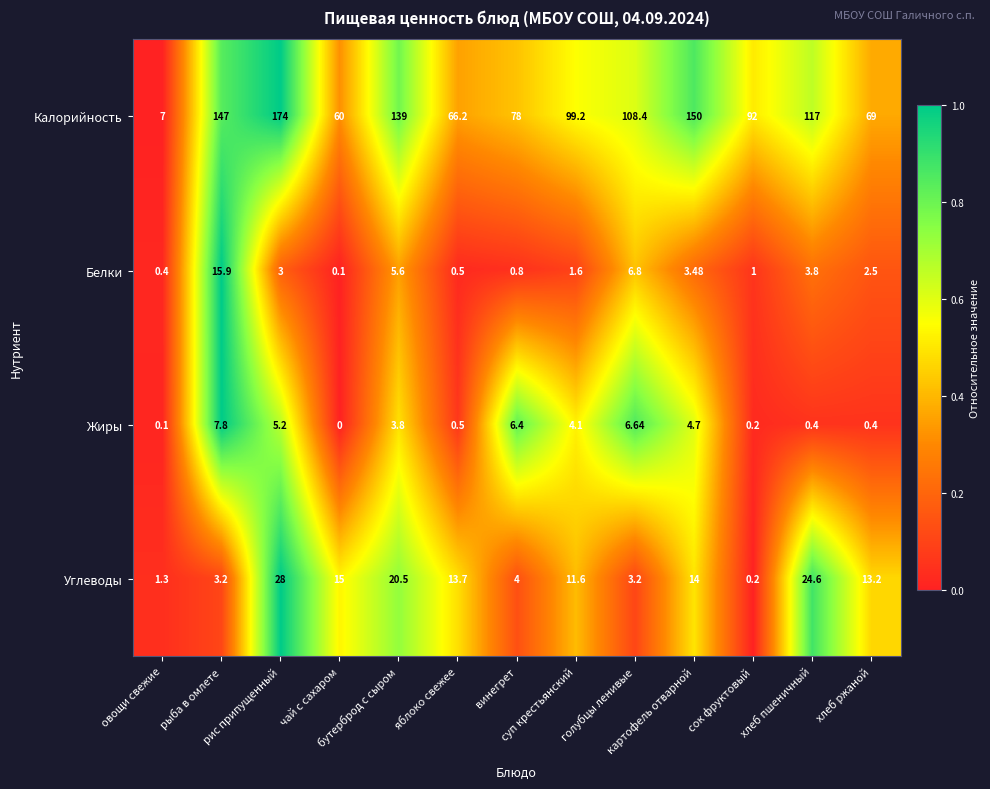

Which series has the largest total across all categories?

Калорийность